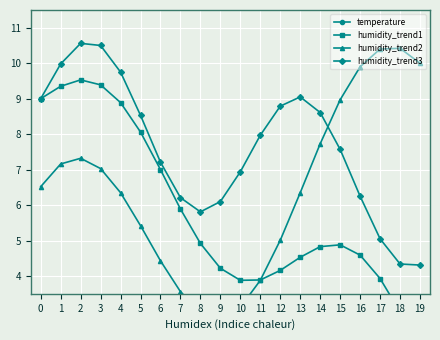

True or false: humidity_trend1 has more than 2 interior local peaks.

False